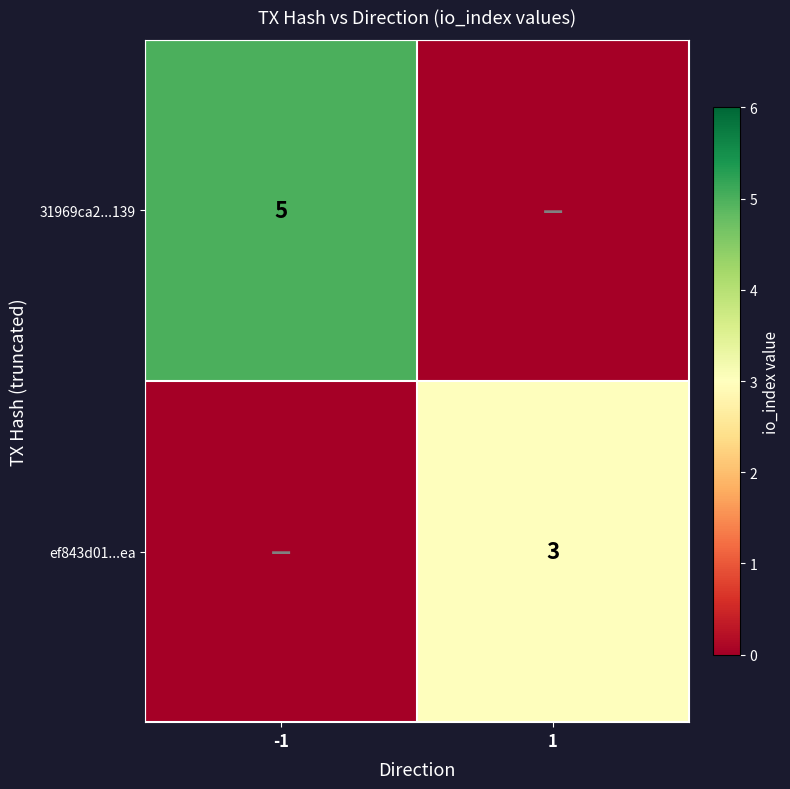

The 31969ca2...139 series shows 5 at -1. True or false?

True